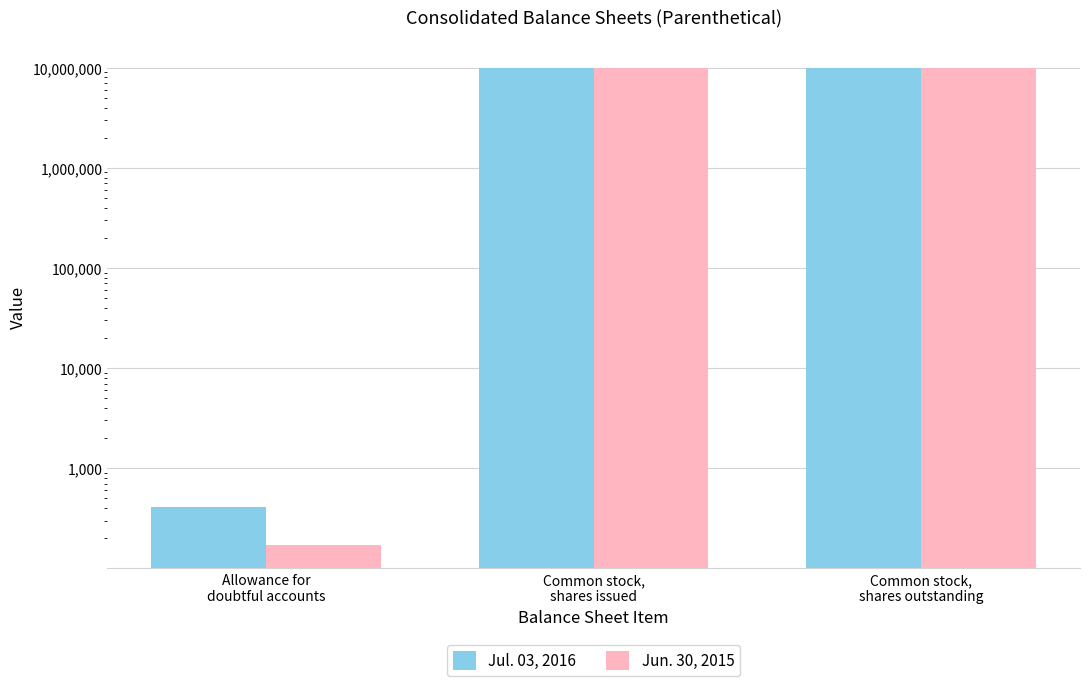

Count the Jun. 30, 2015 values in the range 173 to 9886618.

3